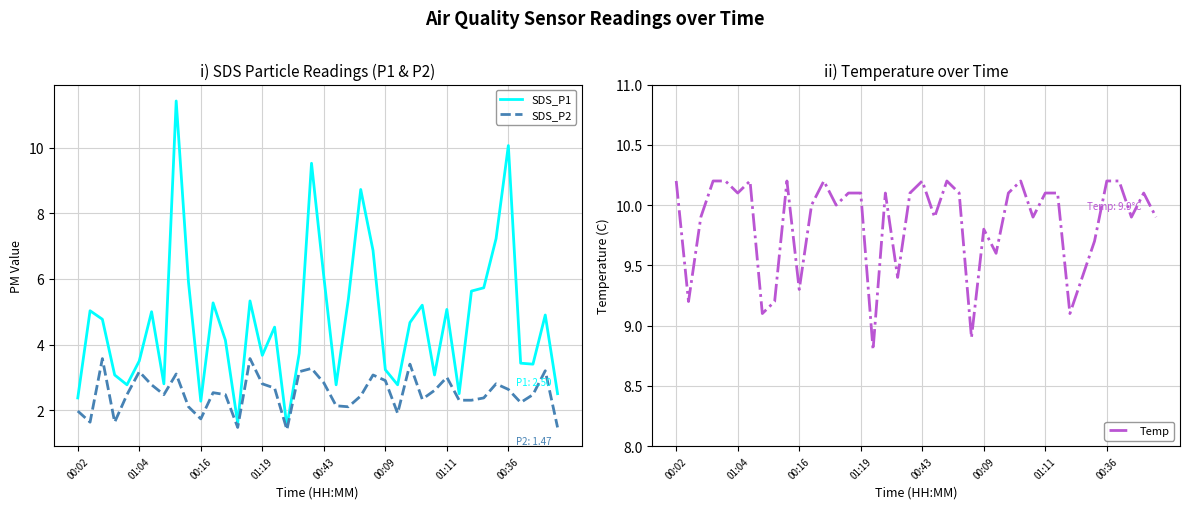

How many data points does each series have?

40